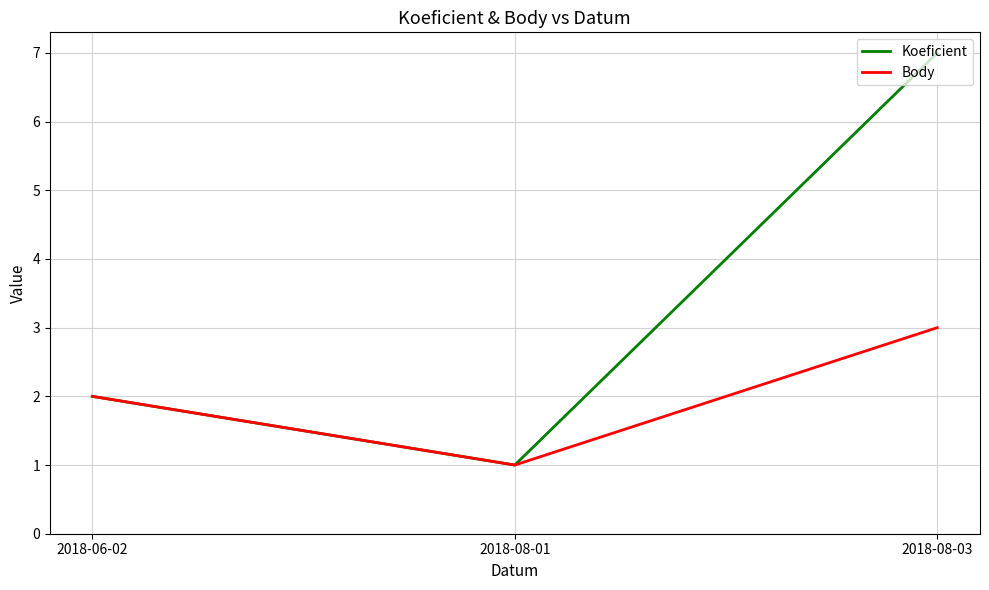

True or false: Koeficient has a value of 2 at 2018-06-02.

True